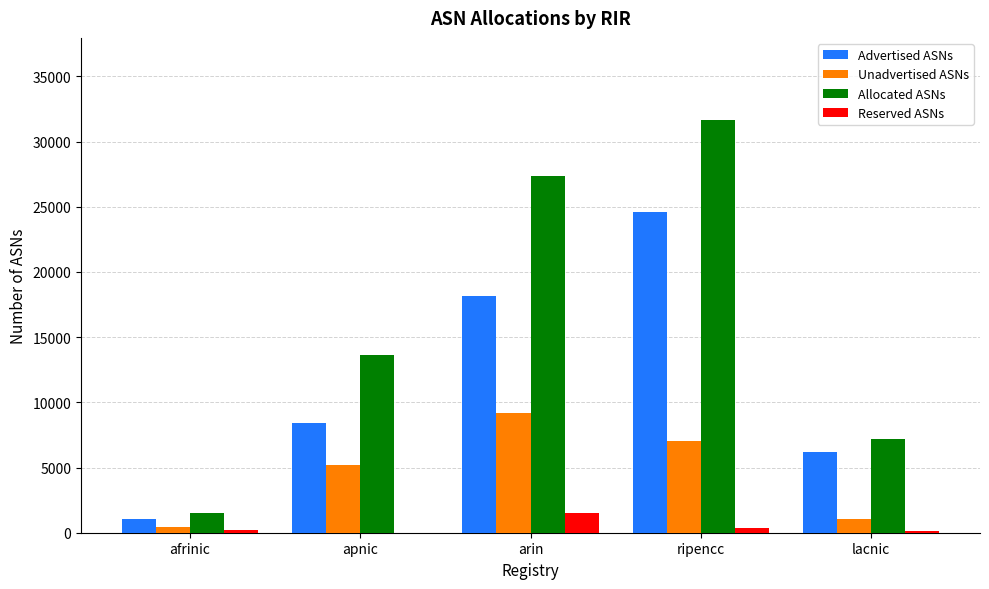

What is the greatest value displayed?

31626